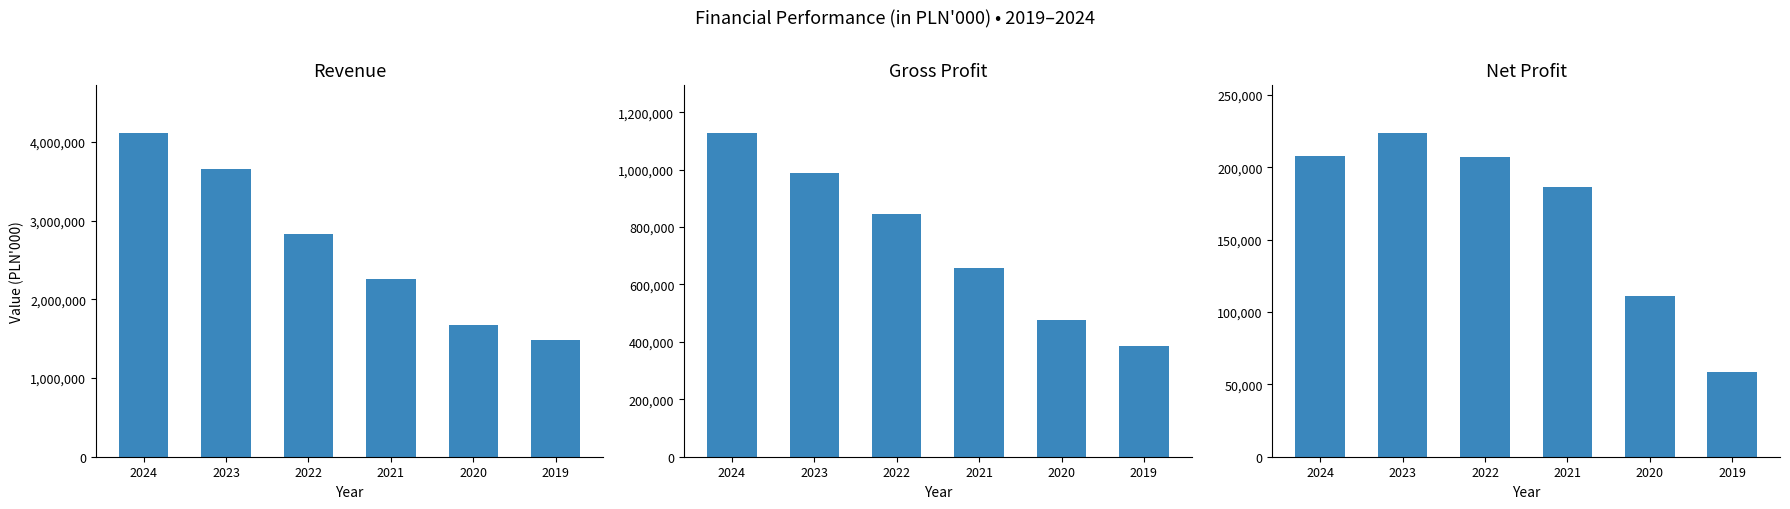

How many distinct data groups are displayed?

3